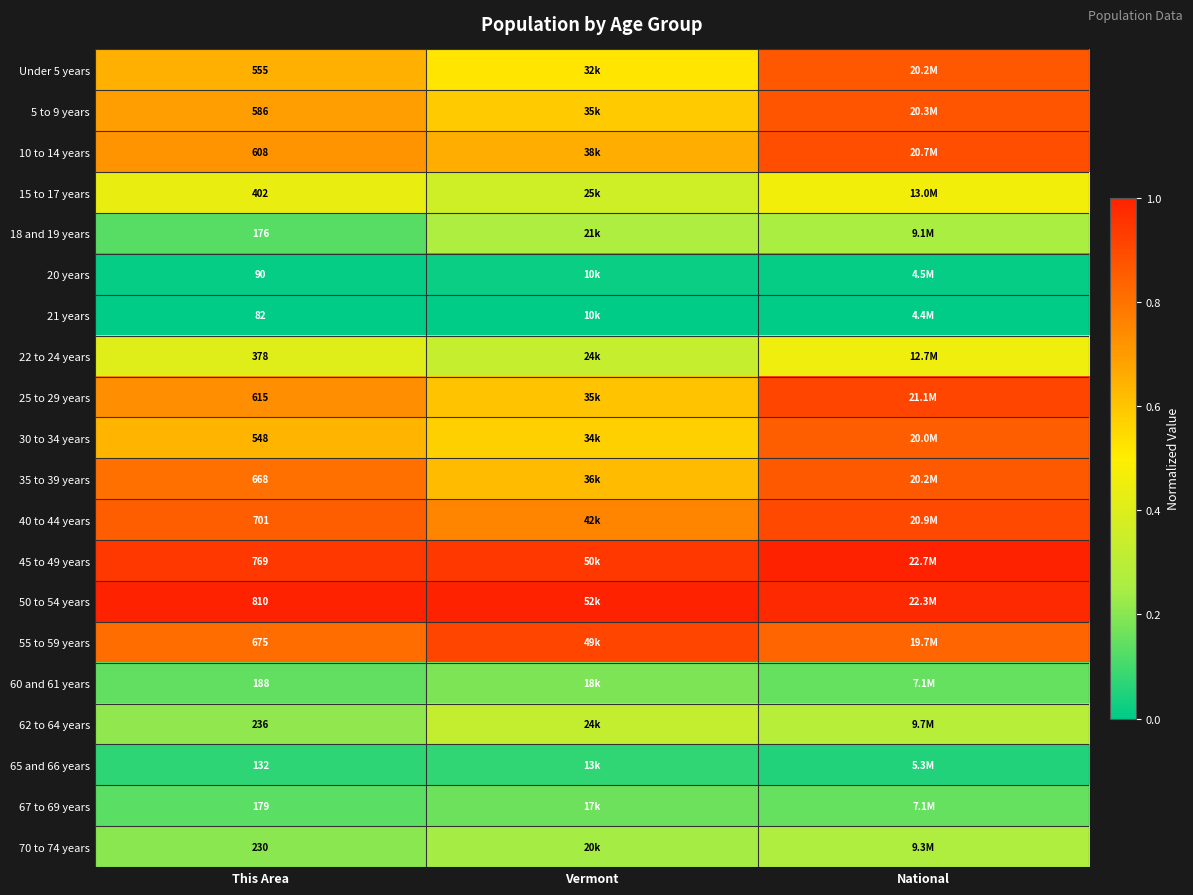

How many data points does each series have?

3